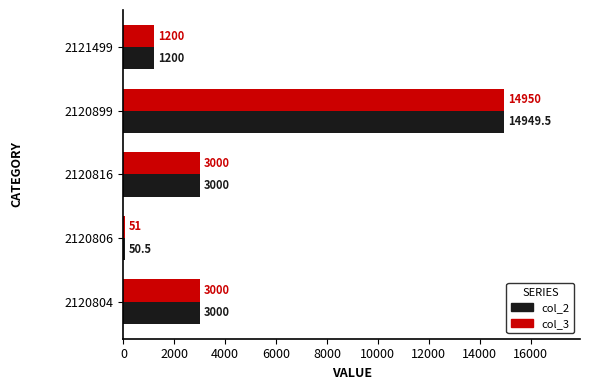

What is the approximate value of col_3 at 2121499?

1200.0